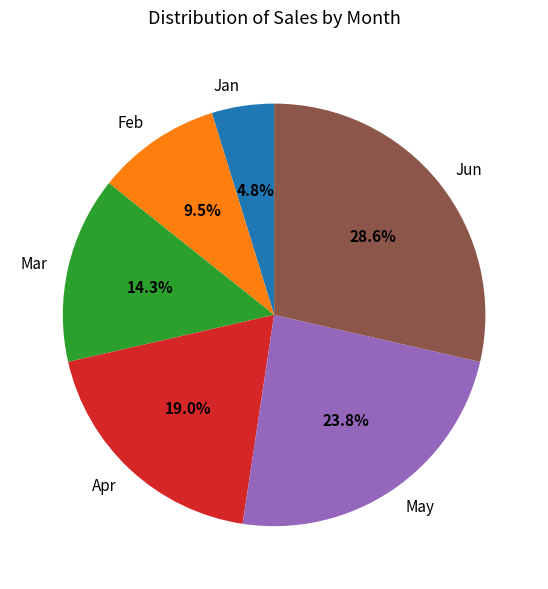

How many segments does this pie chart have?

6